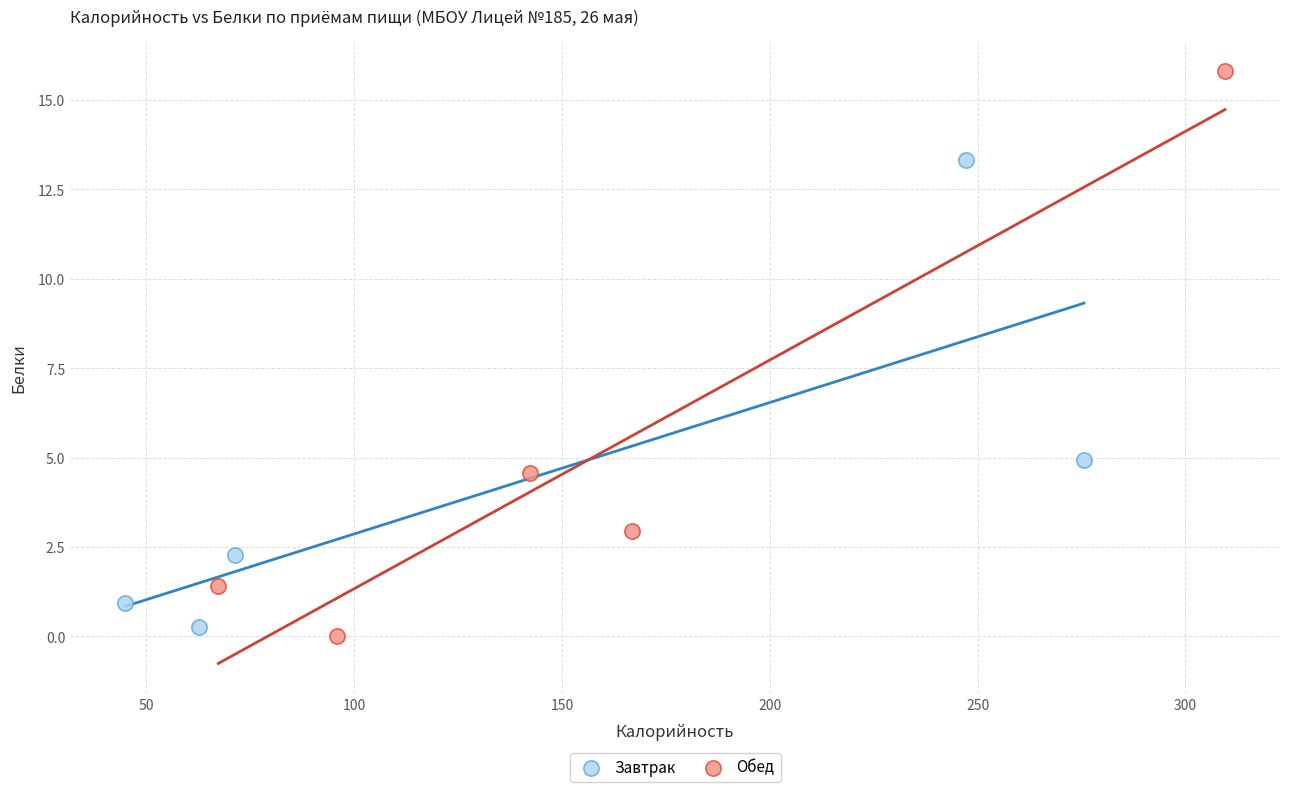

Which series contains the highest Y value?

Обед